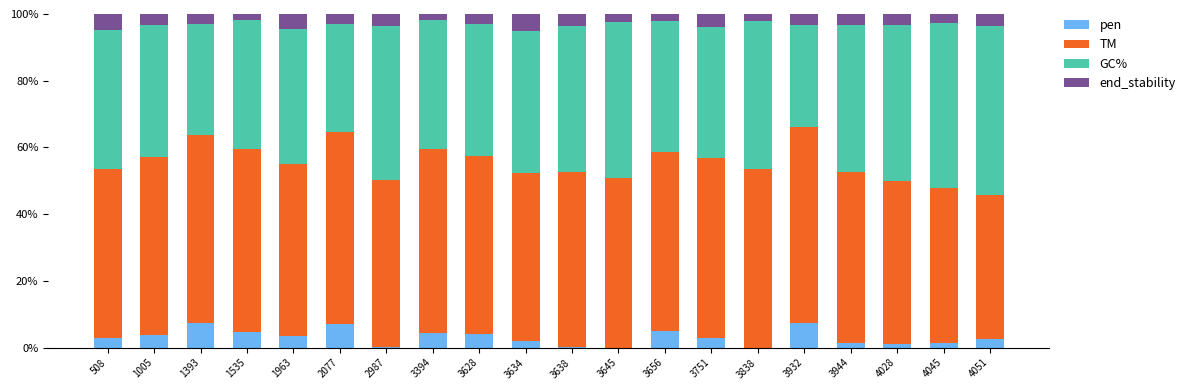

What is the maximum value for pen?

7.5